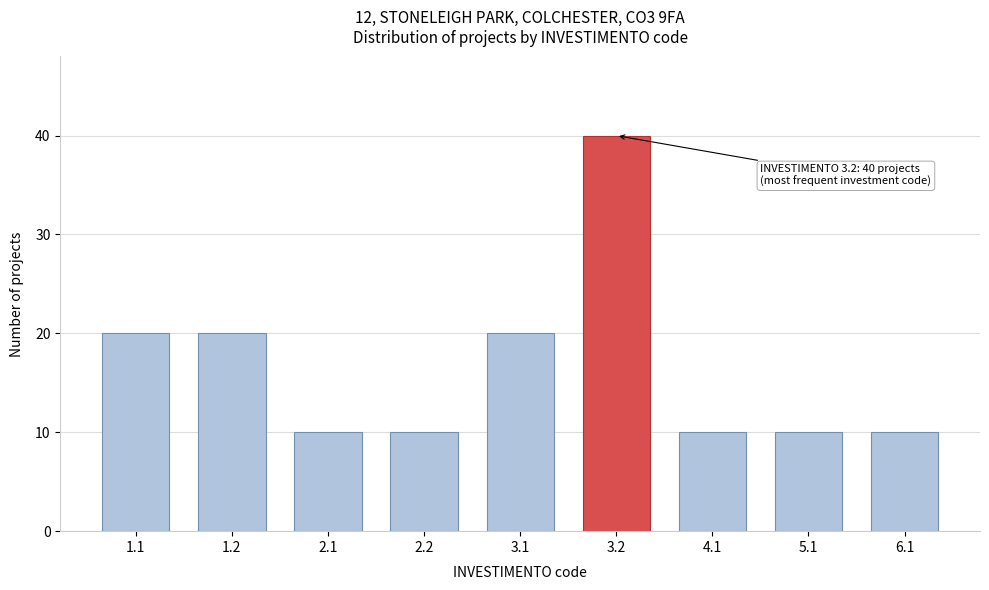

Reading left to right, transcribe all the data shown in this chart.

20	20	10	10	20	40	10	10	10